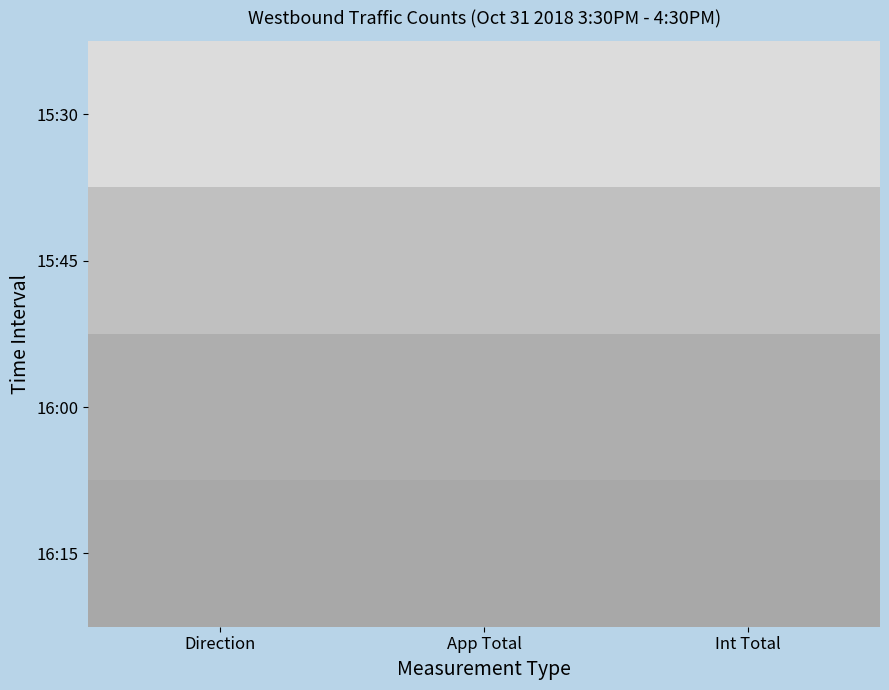

At which category does the chart reach its peak across all series?

Direction